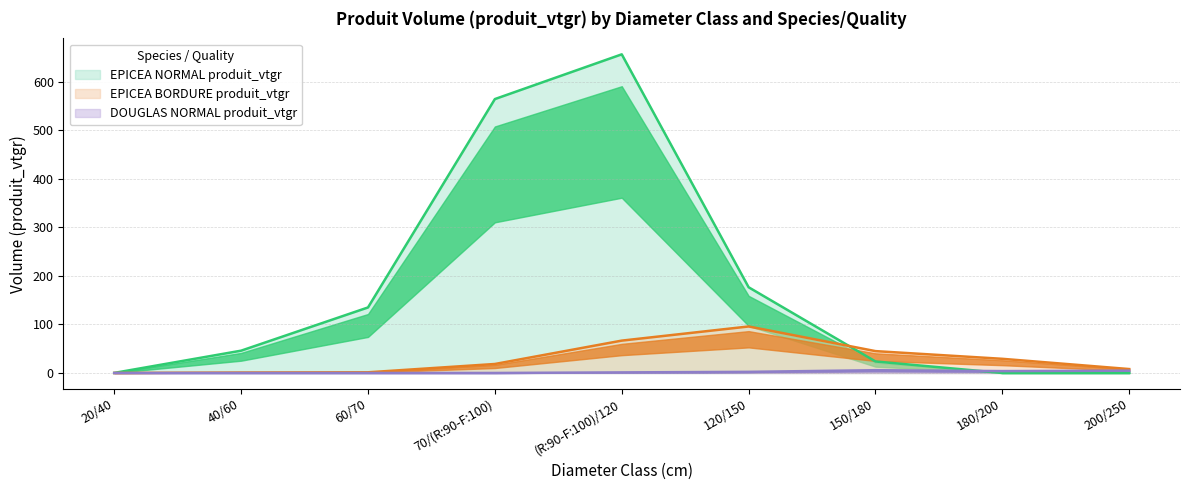

True or false: DOUGLAS NORMAL produit_vtgr has a value of 5.1 at 180/200.

False